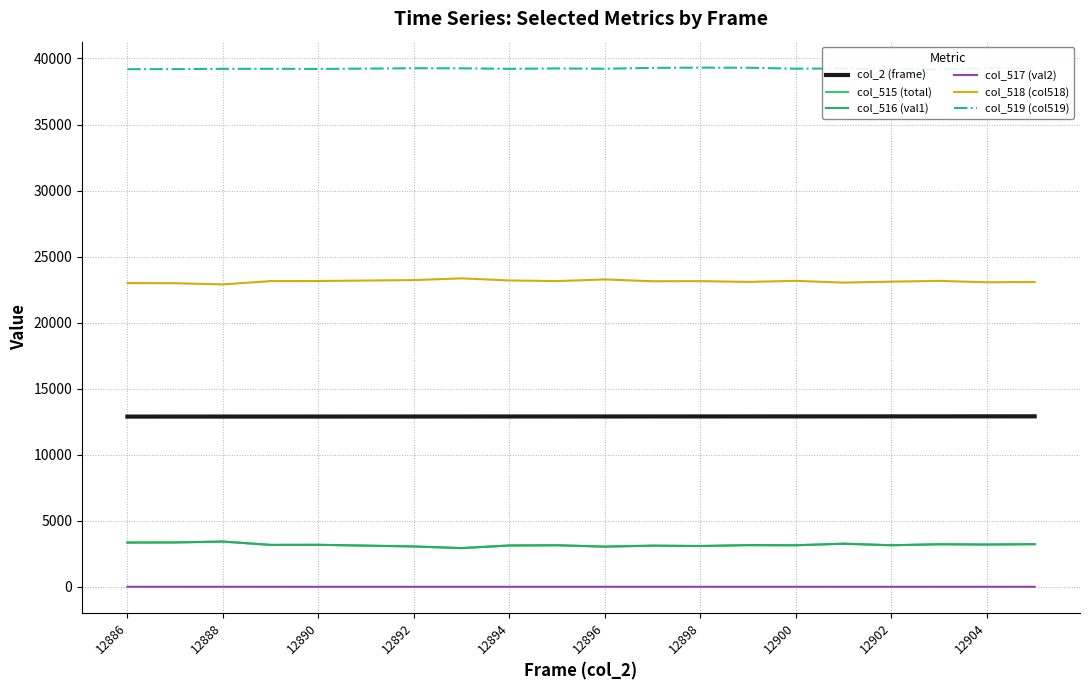

Between 13 and 19, which is larger?

19